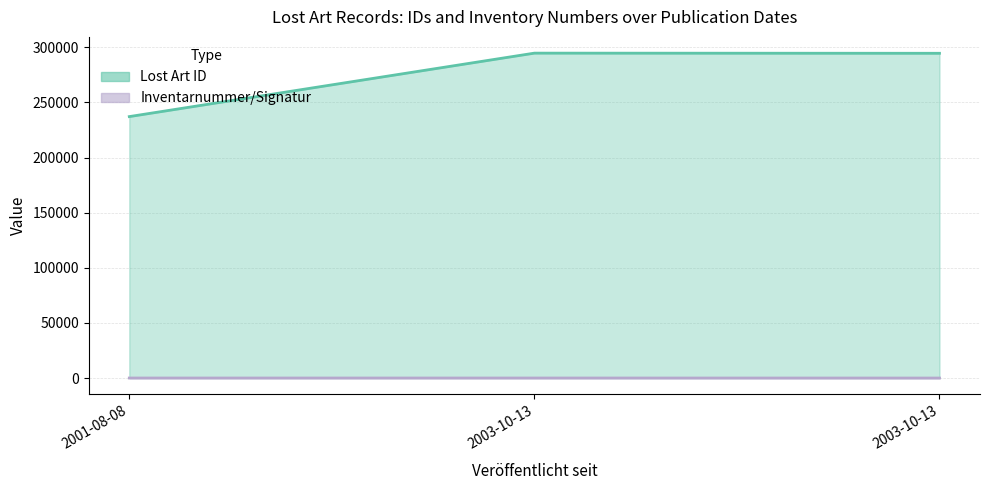

At which label is Inventarnummer/Signatur closest to 22?

2001-08-08